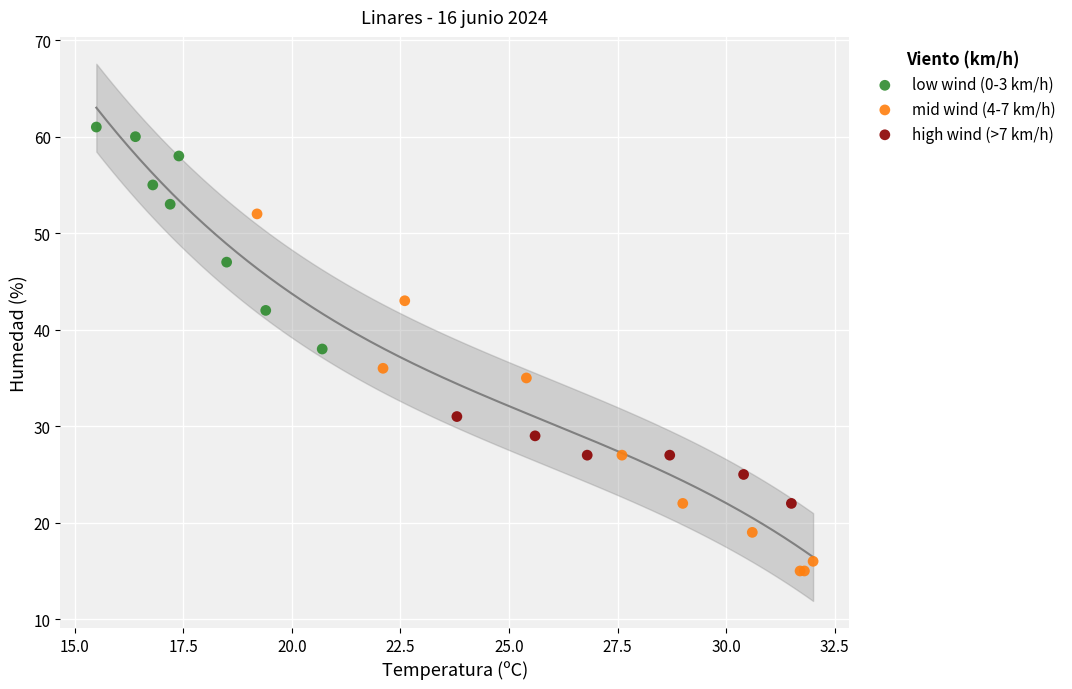

Which series reaches the maximum Y coordinate?

low wind (0-3 km/h)